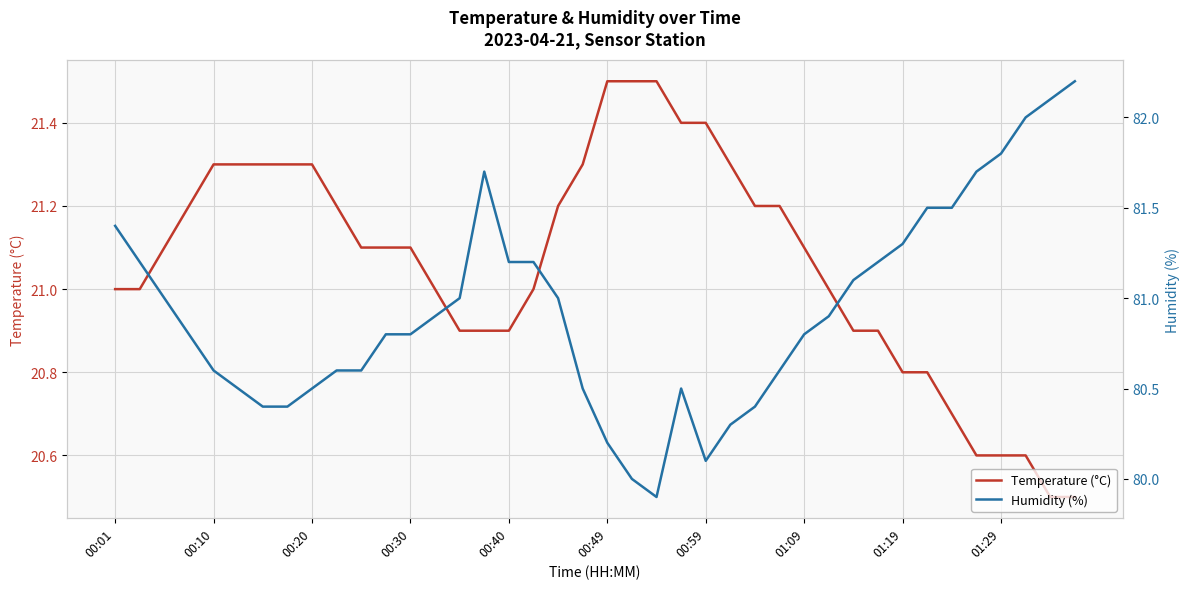

Is it true that Temperature (°C) equals 13.4 at 00:40?

False